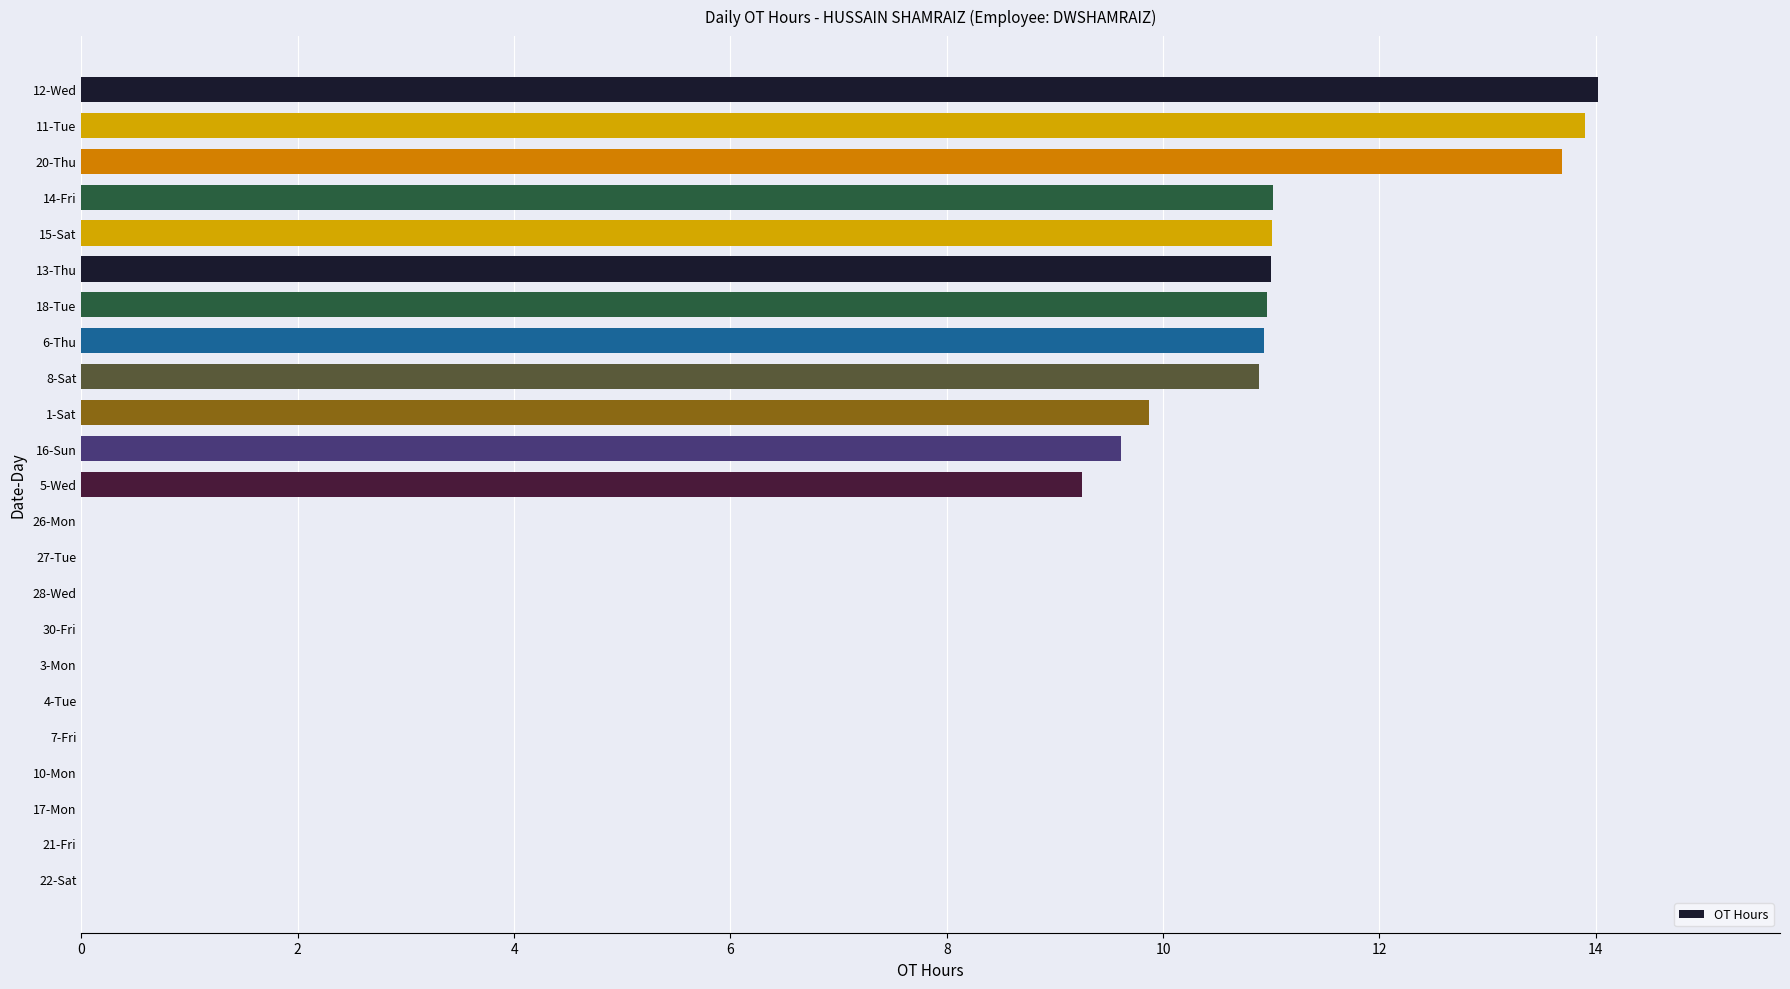

The value at 18-Tue is 18.7. True or false?

False